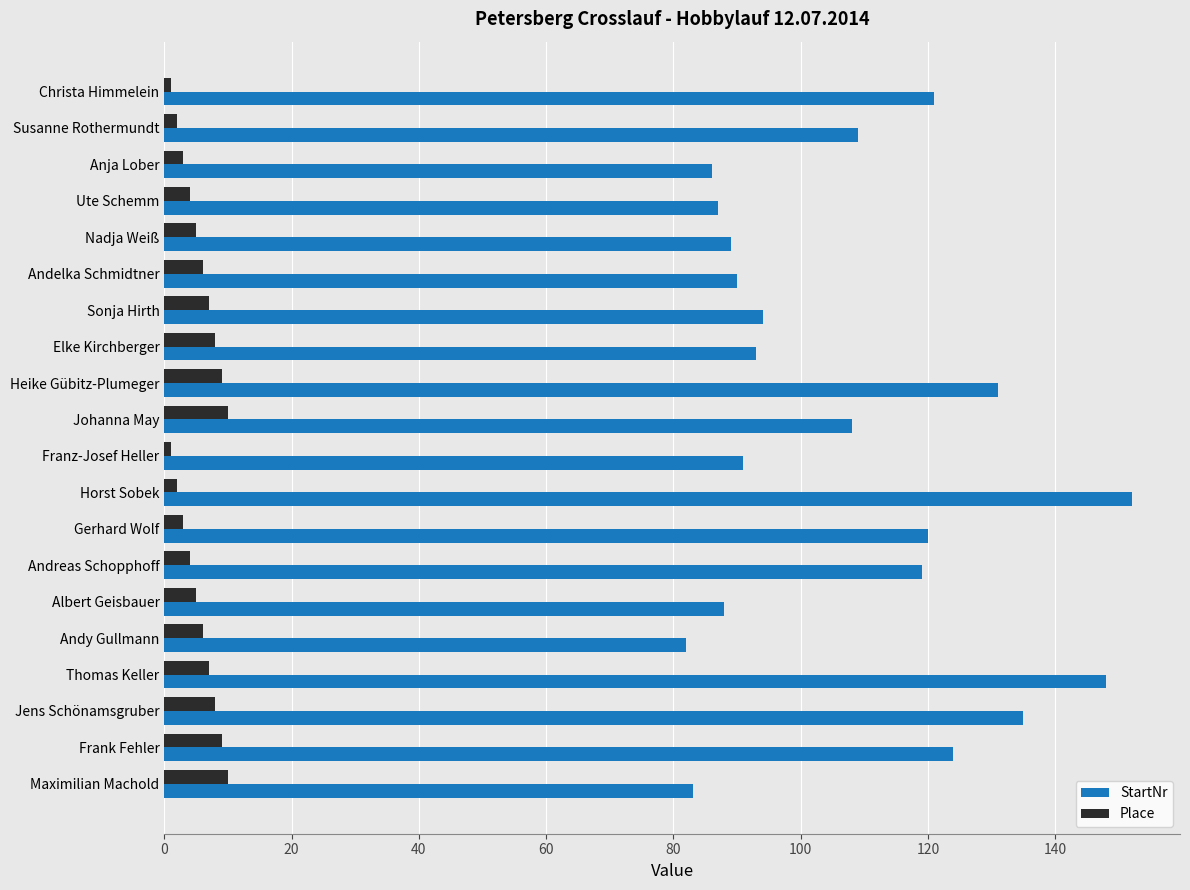

How many Place values are between 3 and 8?

12